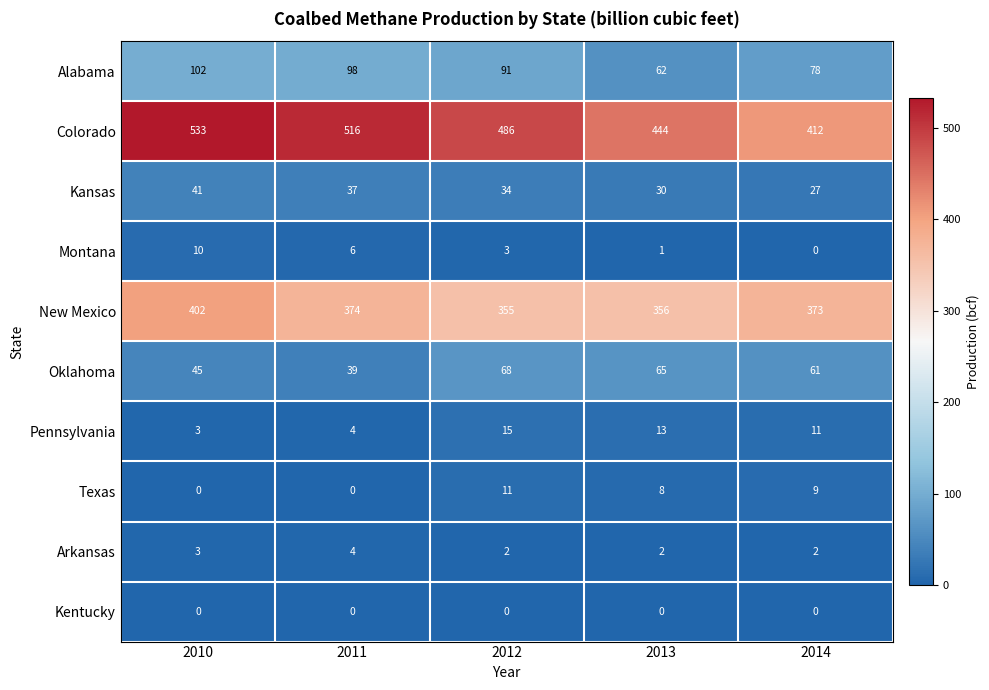

At which category is the sum across all series the highest?

2010